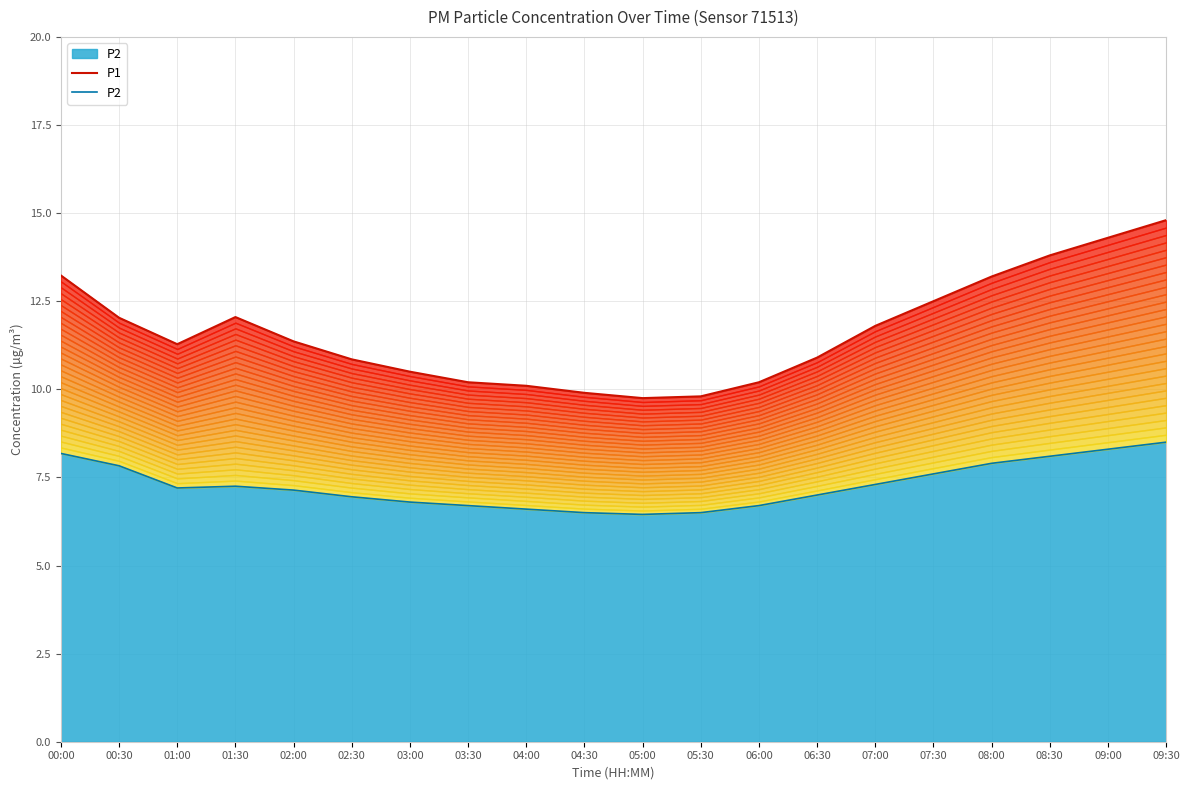

Between 03:00 and 09:30, which is larger?

09:30